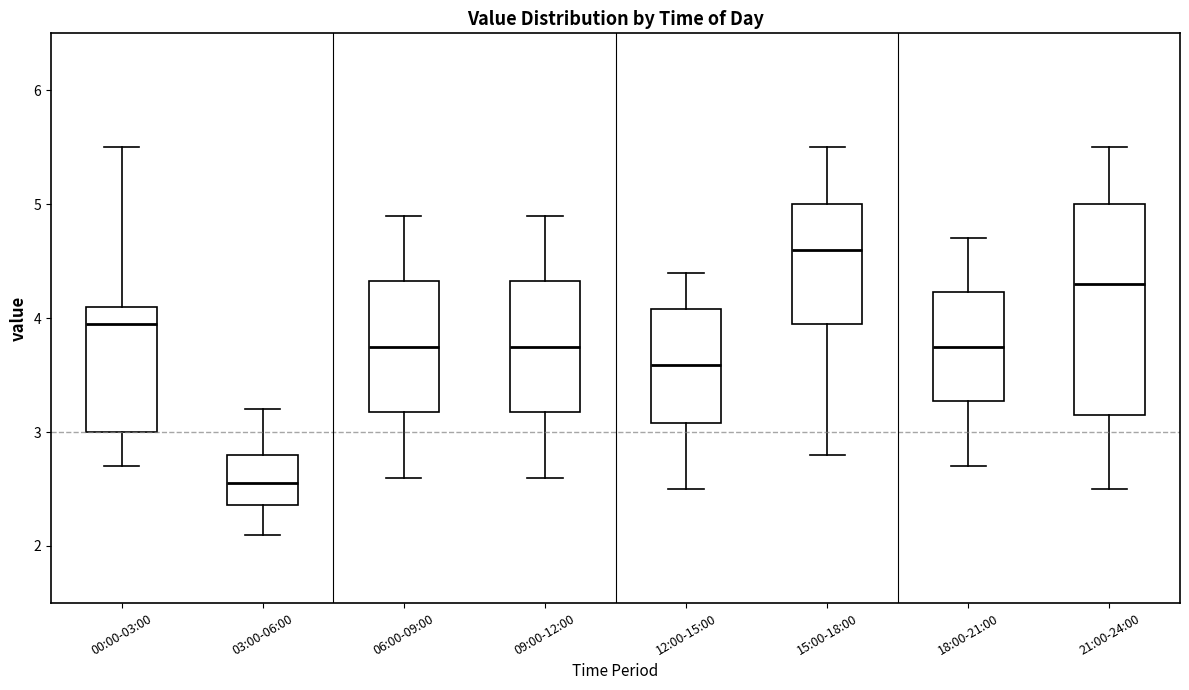

Which box's median line is the lowest?

03:00-06:00